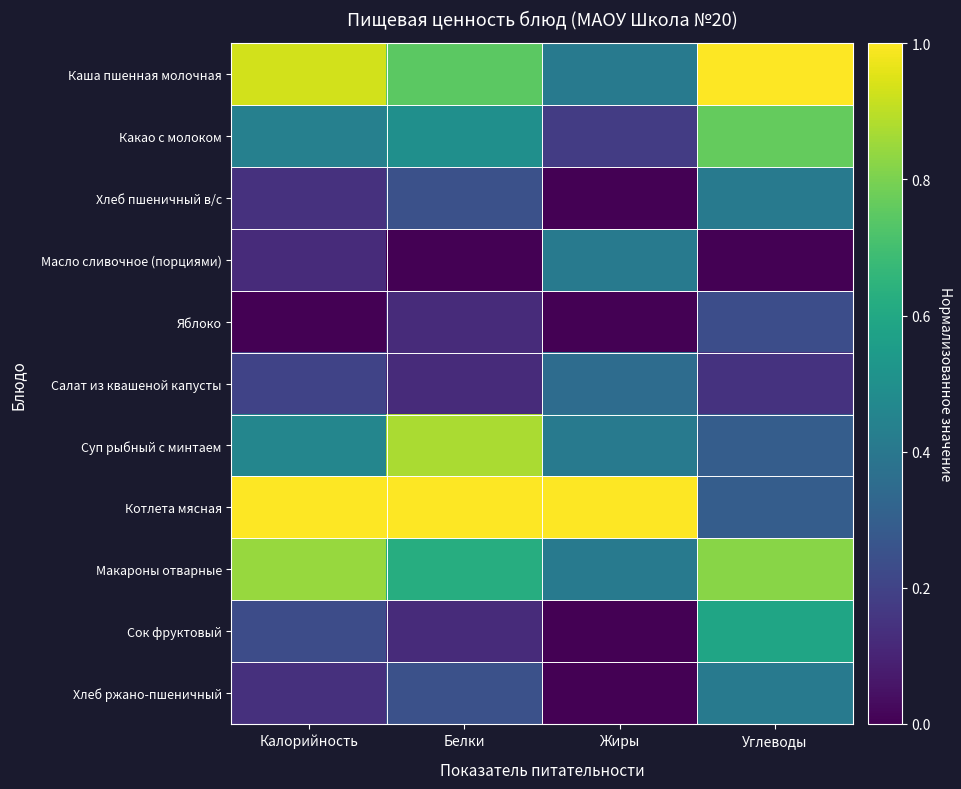

What is the difference between the highest and lowest values at Калорийность?

1.0